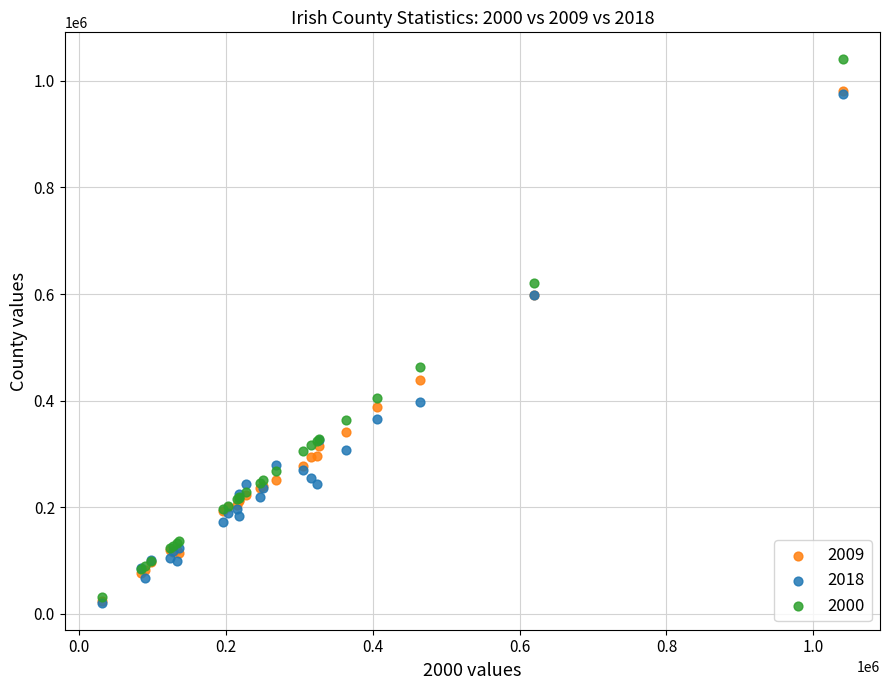

What are all the series names shown in the legend?

2009, 2018, 2000